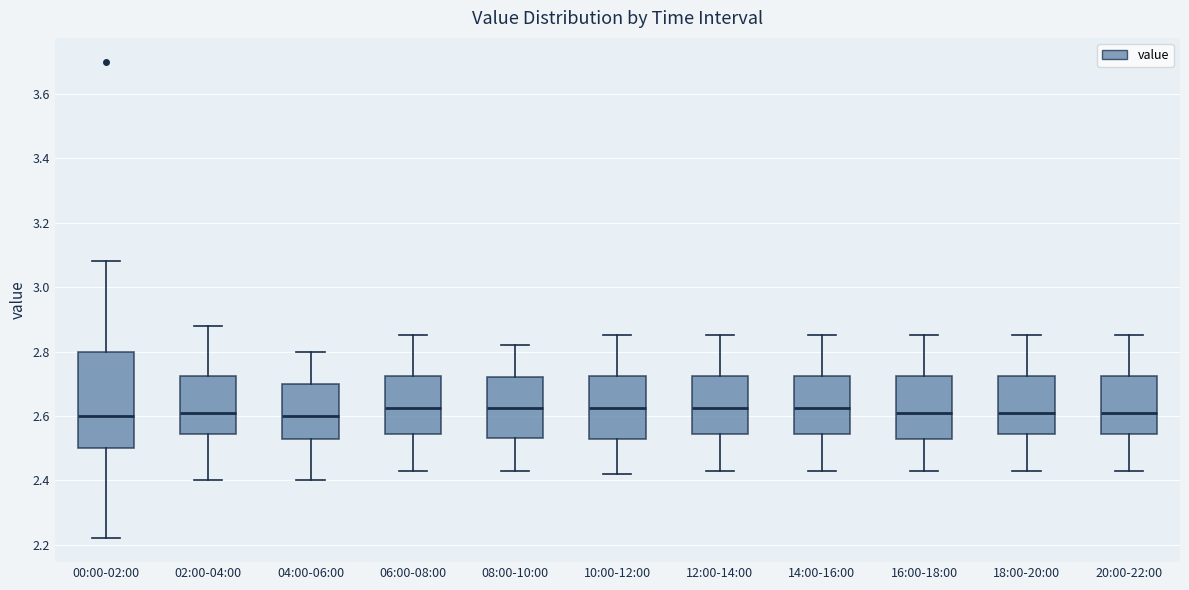

Where does the upper whisker of the box for 10:00-12:00 end on the y-axis? The values are not printed on the chart, so give them approximately, as read against the axis.

2.86